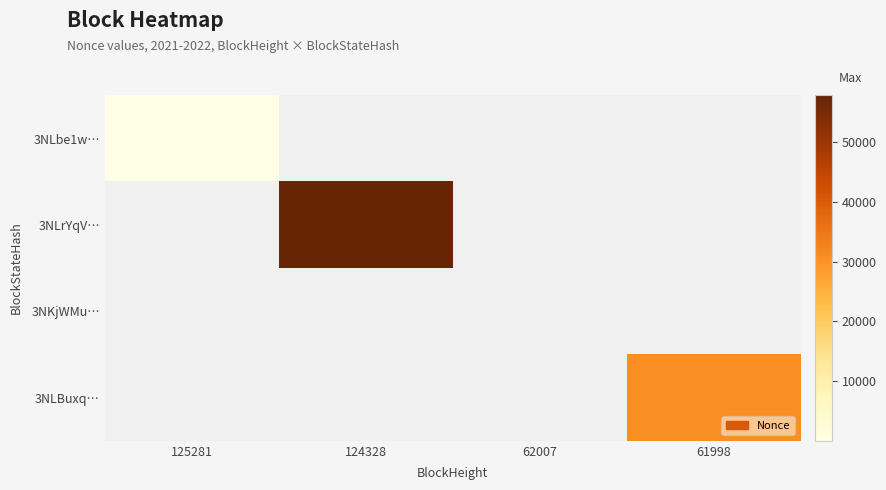

Between 62007 and 125281, which is larger?

125281